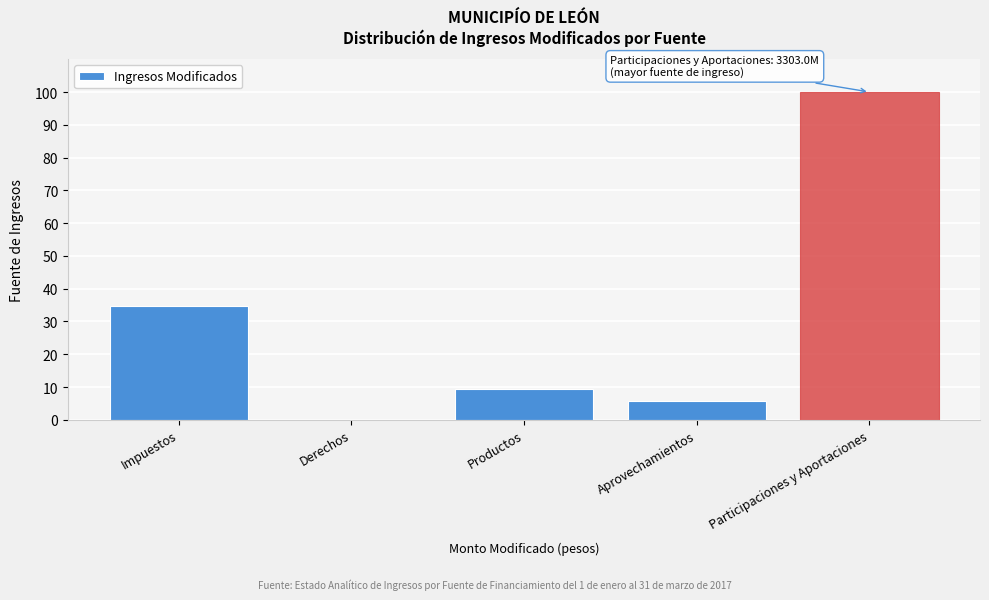

What is the change in value from Productos to Participaciones y Aportaciones?

+90.6